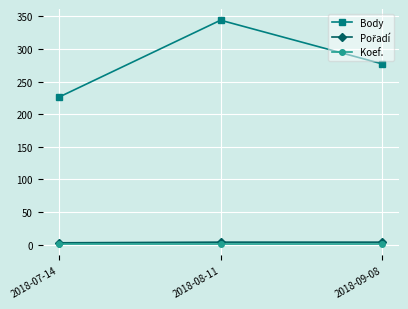

Does the chart have visible grid lines?

Yes